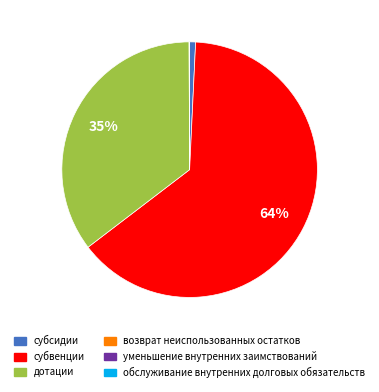

Approximately how many times larger is the value at субвенции compared to дотации?

1.8